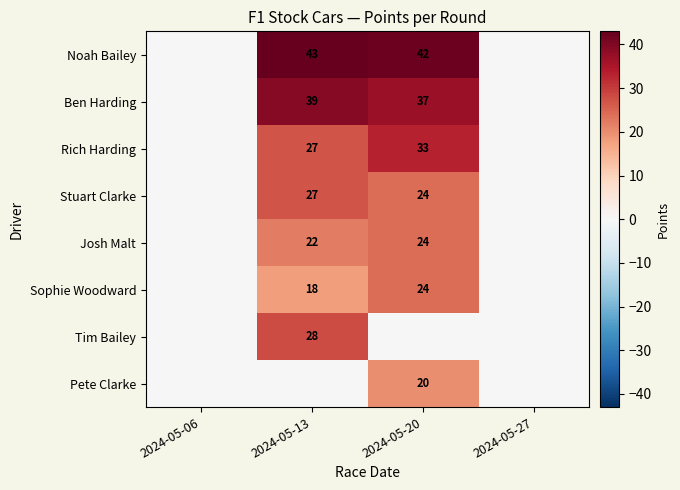

The value of Noah Bailey at 2024-05-13 is 59. True or false?

False